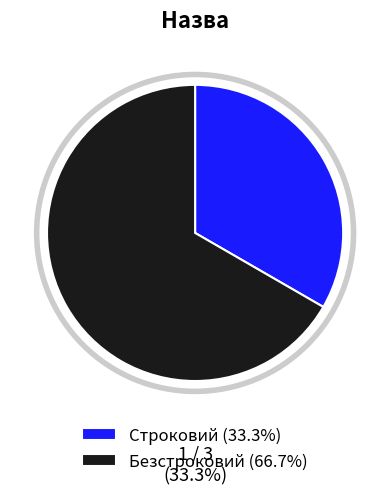

What is the smallest slice in the pie chart?

Строковий